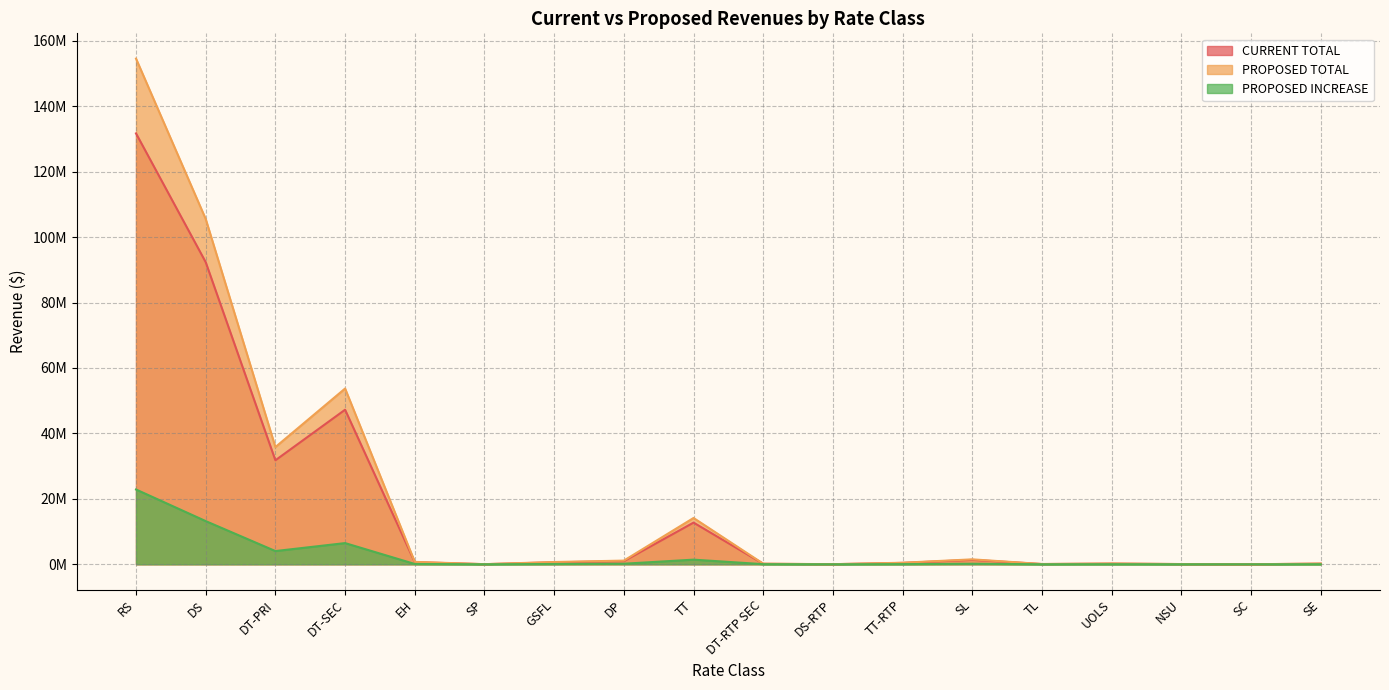

Does the chart have visible grid lines?

Yes